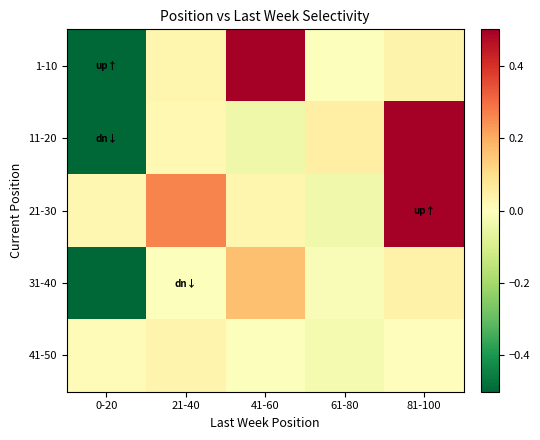

Between 0-20 and 81-100, which is larger?

81-100